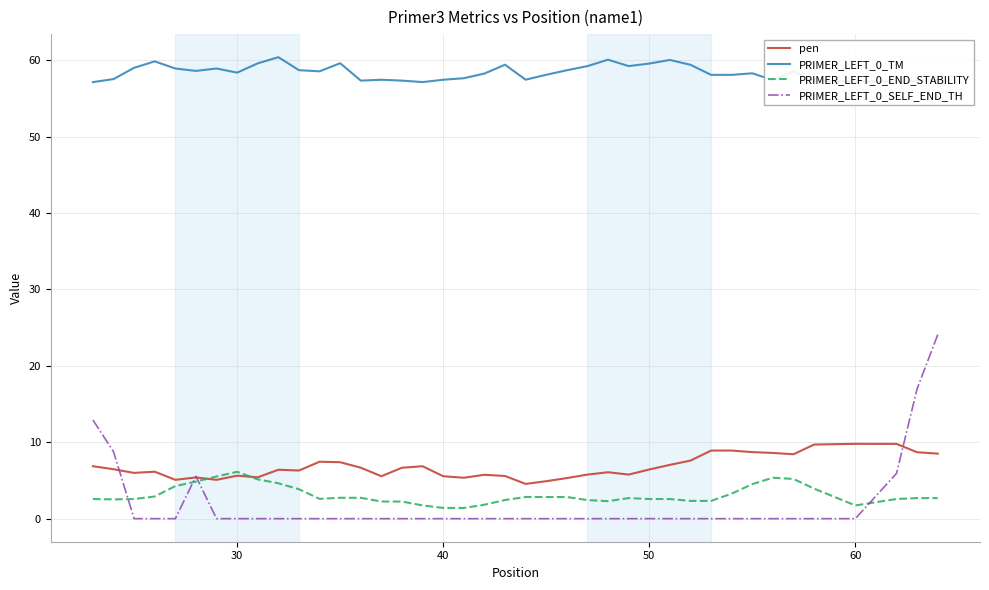

What is the highest value of the PRIMER_LEFT_0_END_STABILITY series?

6.1